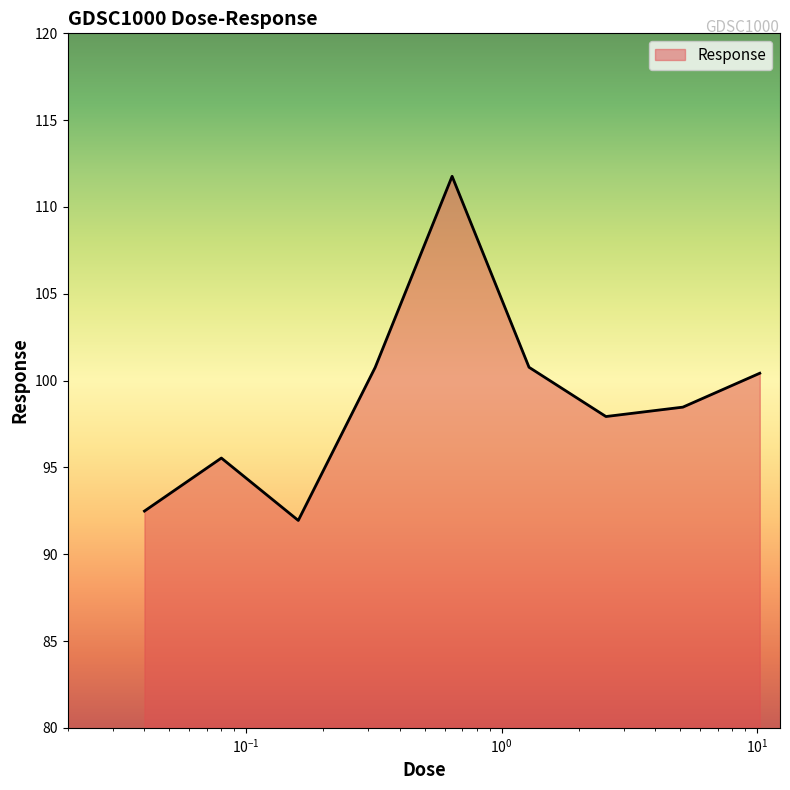

How many categories are shown in the chart?

9